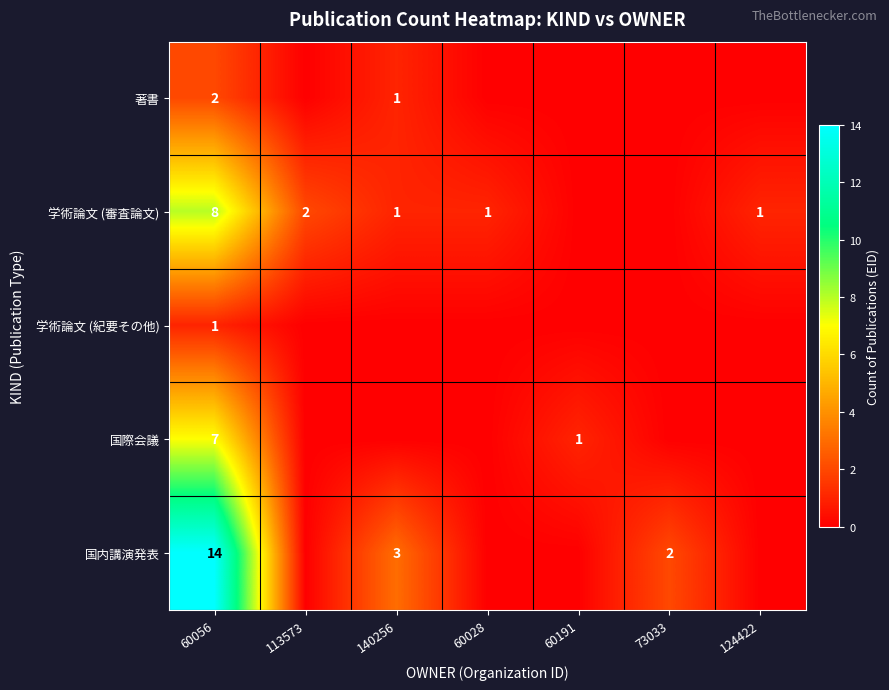

How many categories are shown in the chart?

7